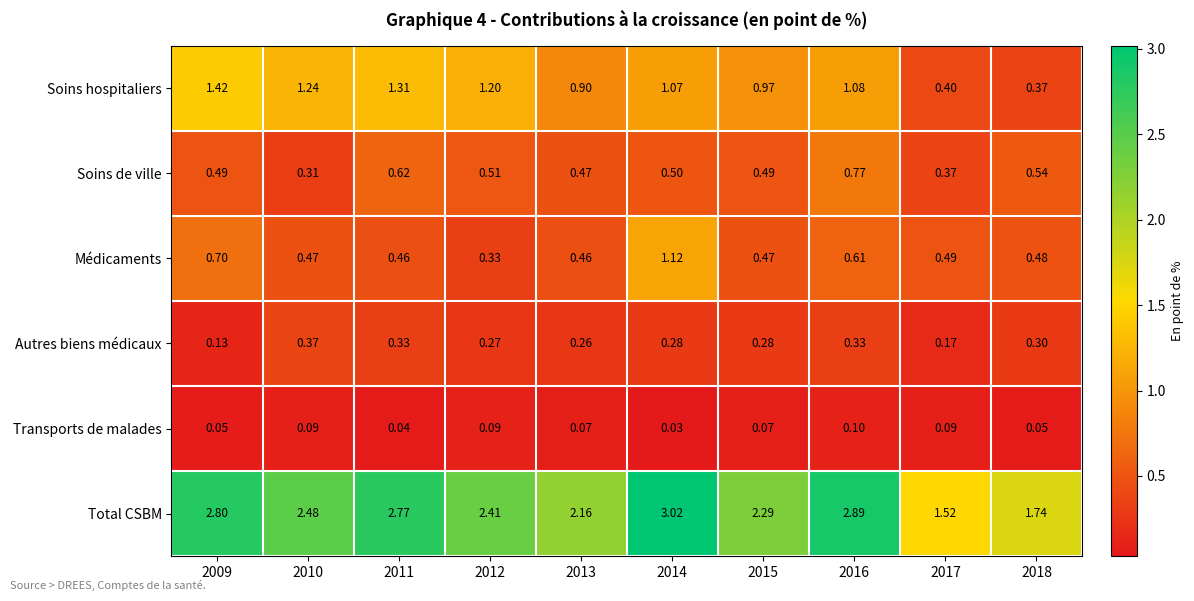

Between 2011 and 2017, which series saw the biggest shift?

Total CSBM